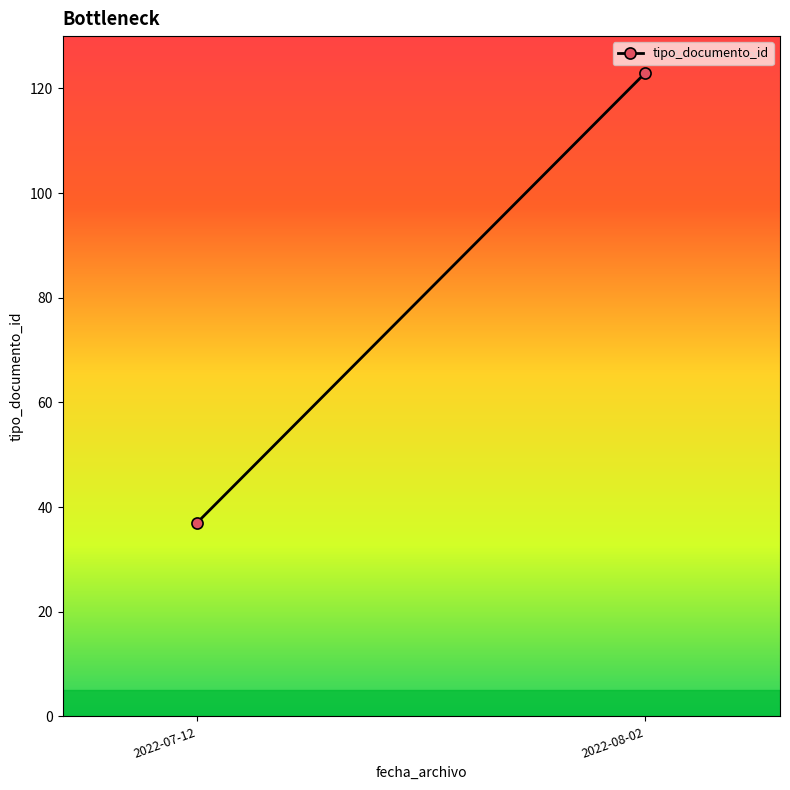

What is the sum of the values at 2022-08-02 and 2022-07-12?

160